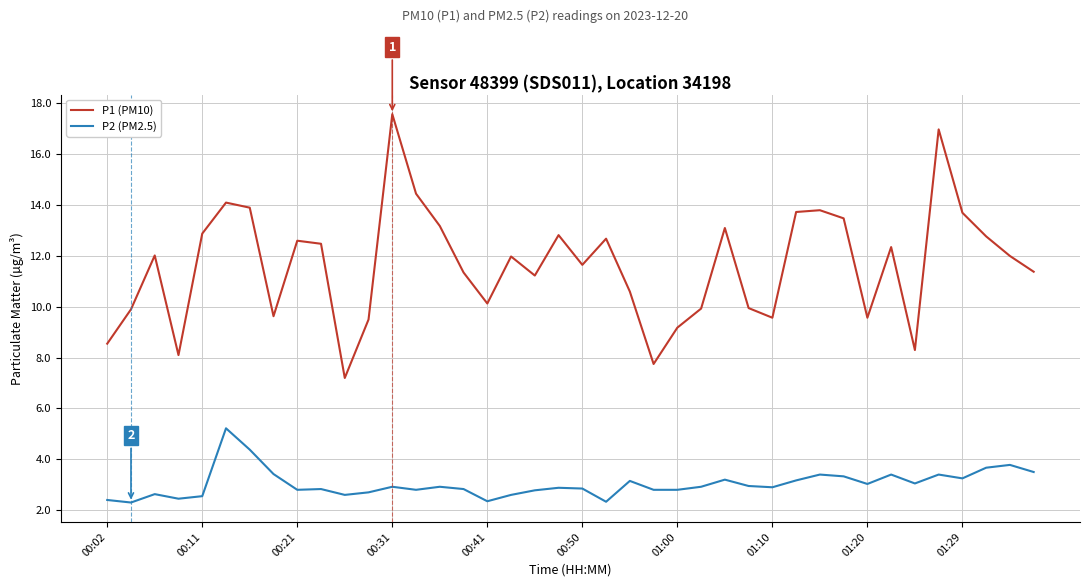

True or false: P2 (PM2.5) and P1 (PM10) intersect in this chart.

False